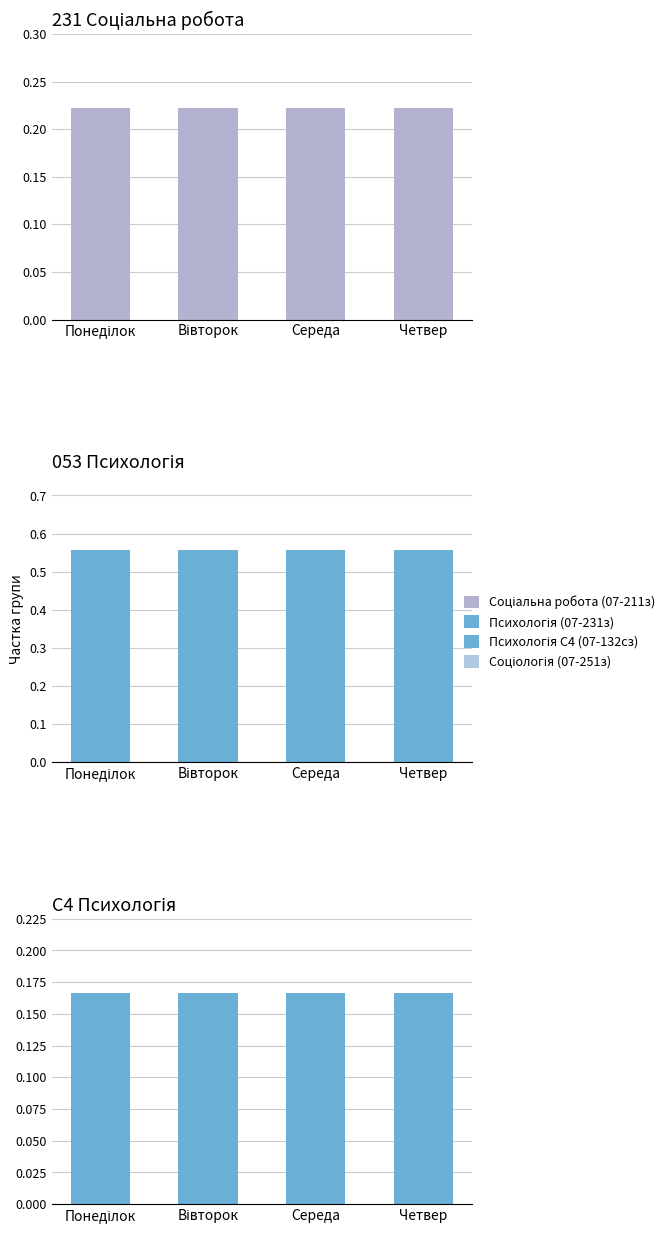

Is it true that 231 Соціальна робота equals 0.1 at Середа?

False